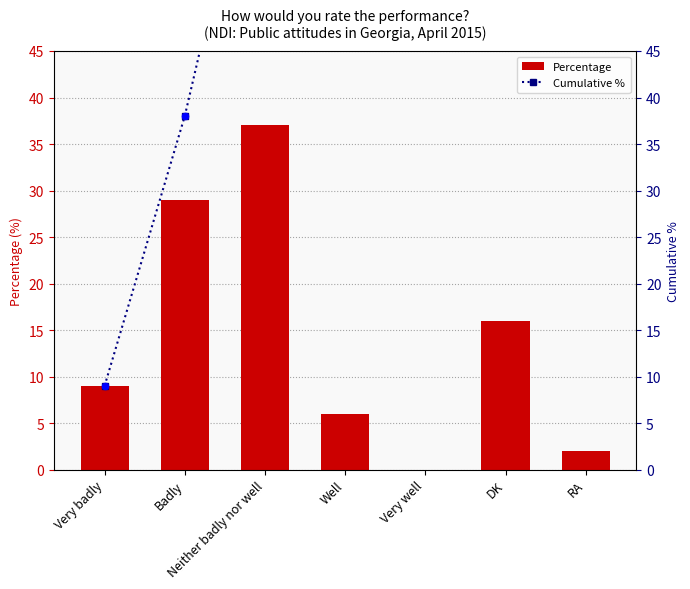

Which series contains the lowest Y value?

Percentage